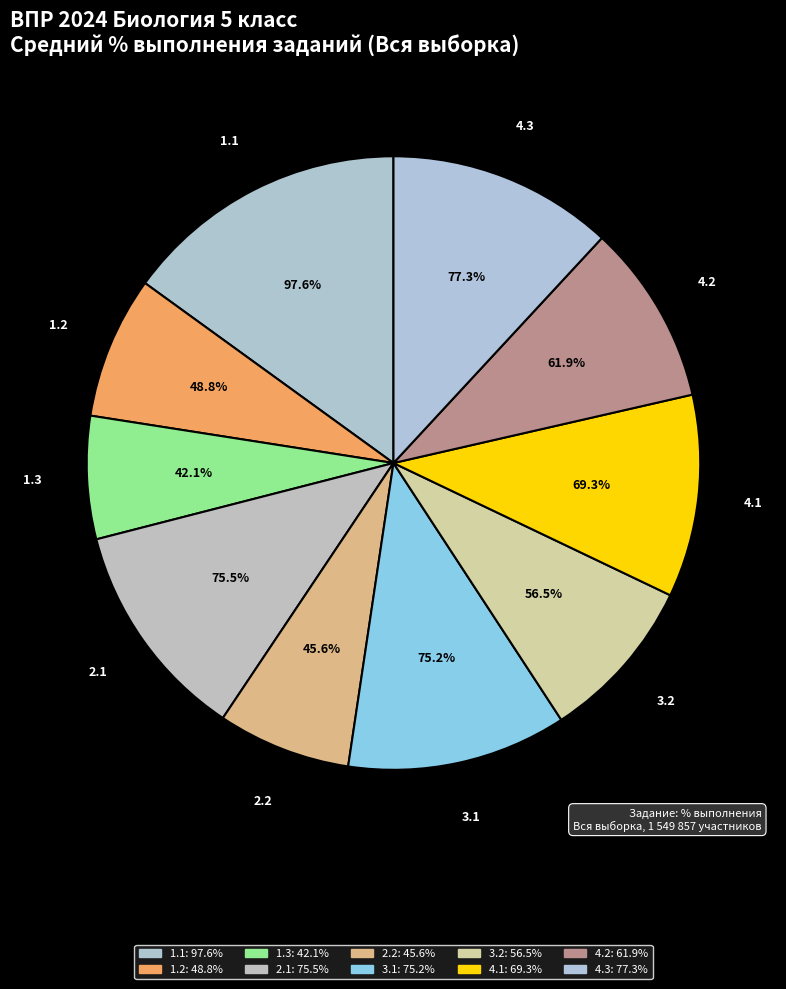

Approximately how many times larger is the value at 2.2 compared to 4.2?

0.7